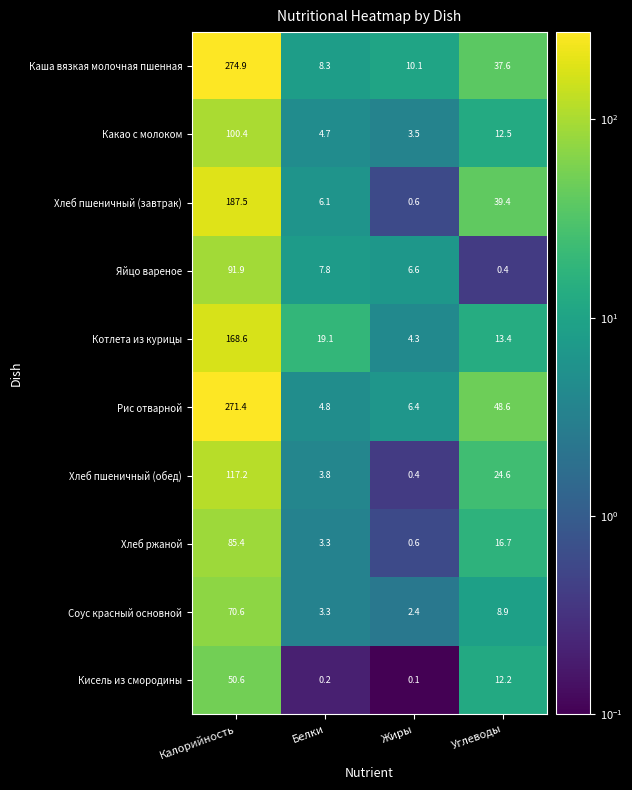

What is the sum of the Хлеб пшеничный (обед) values at Жиры and Белки?

4.2